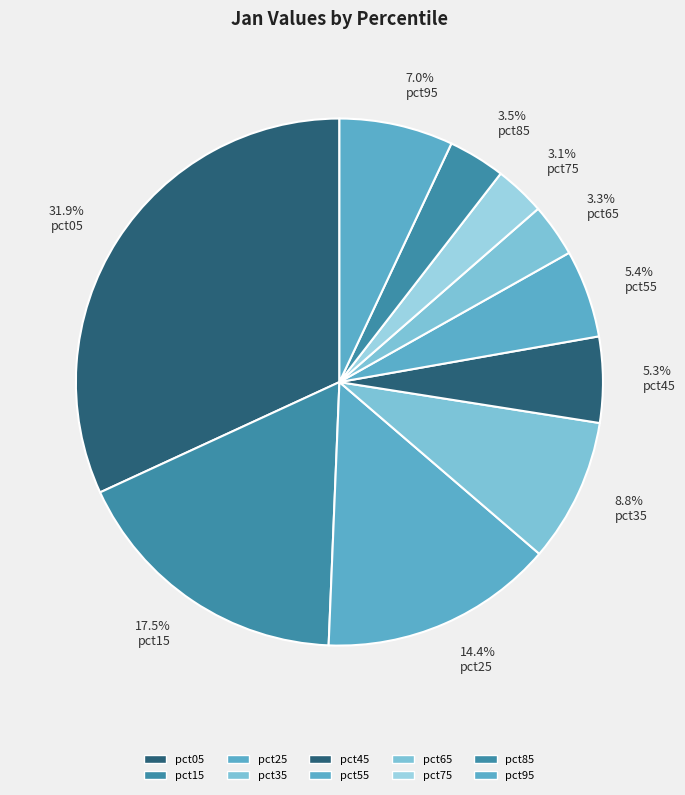

The pct55 slice represents 1% of the pie. True or false?

False